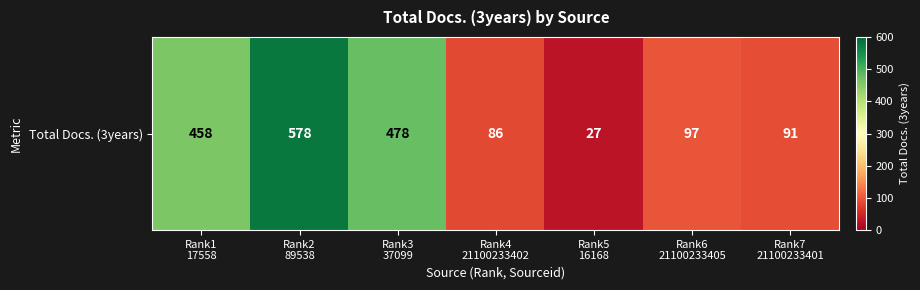

What is the sum of all values?

1815